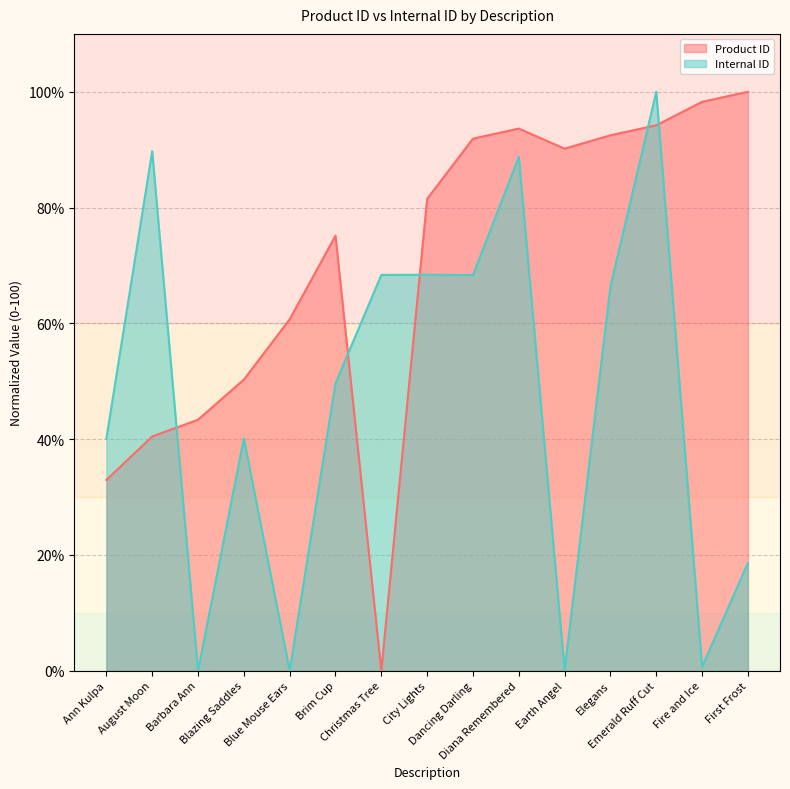

Rank the categories by Internal ID value from lowest to highest.

Barbara Ann, Blue Mouse Ears, Earth Angel, Fire and Ice, First Frost, Ann Kulpa, Blazing Saddles, Brim Cup, Elegans, Dancing Darling, Christmas Tree, City Lights, Diana Remembered, August Moon, Emerald Ruff Cut